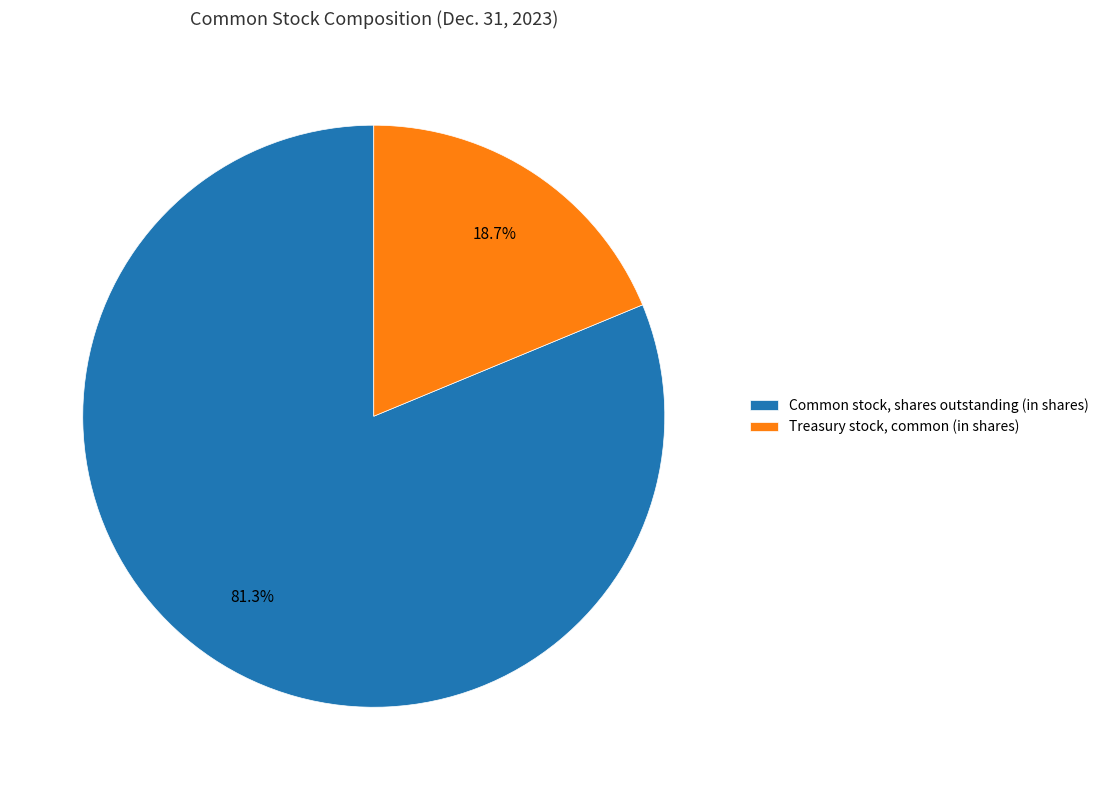

How much of the chart is everything except Treasury stock, common?

81.3%